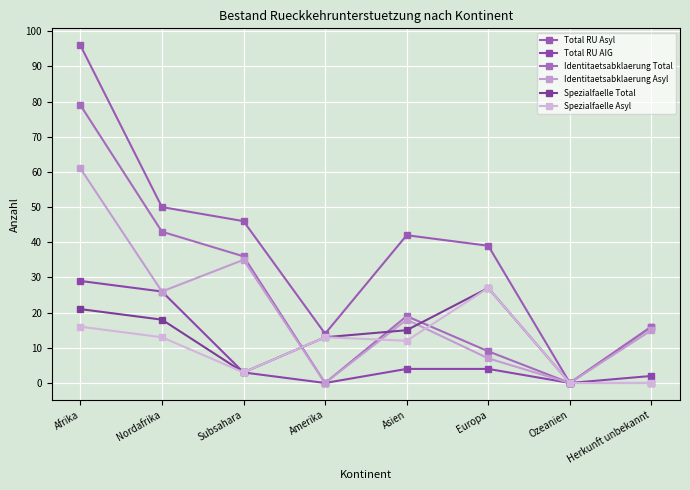

What is the spread (max minus min) of values at Amerika?

14